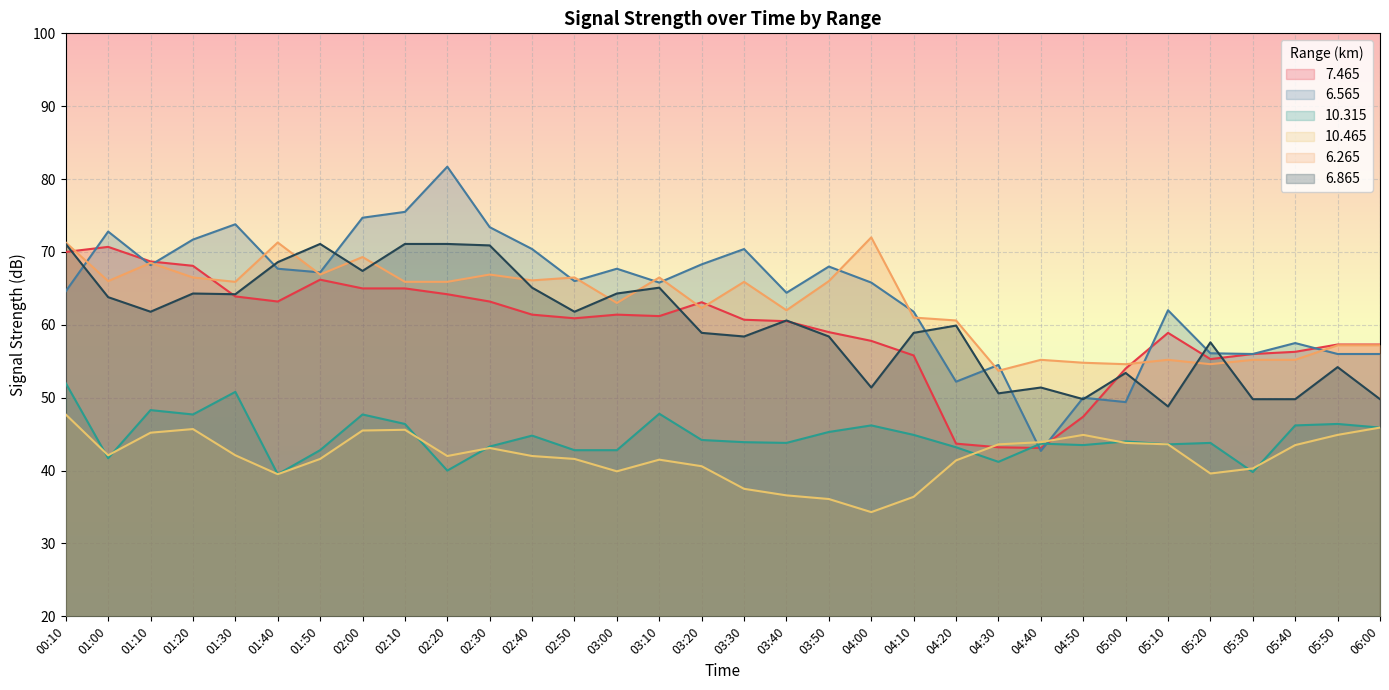

The value of  10.465 at 04:10 is 53.5. True or false?

False